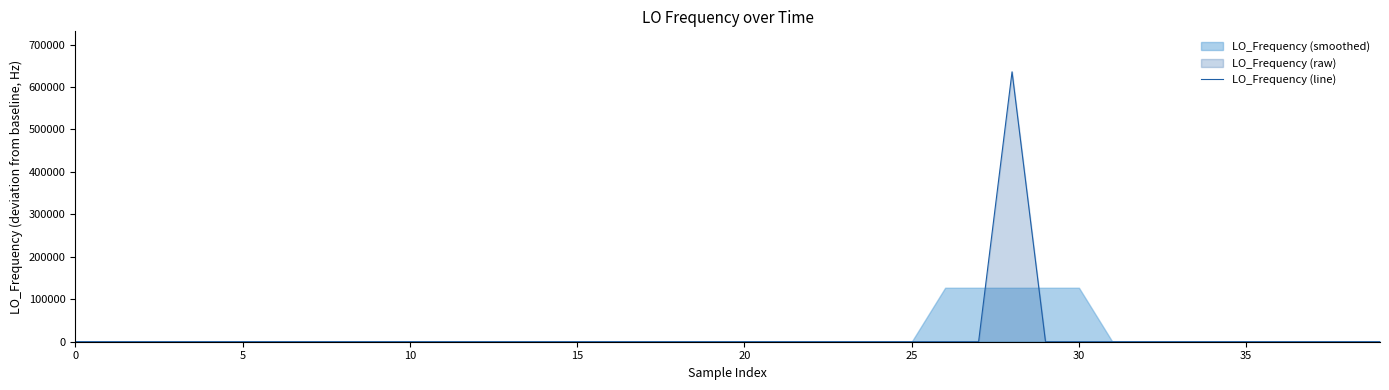

What is the maximum value for LO_Frequency (line)?

635703.6